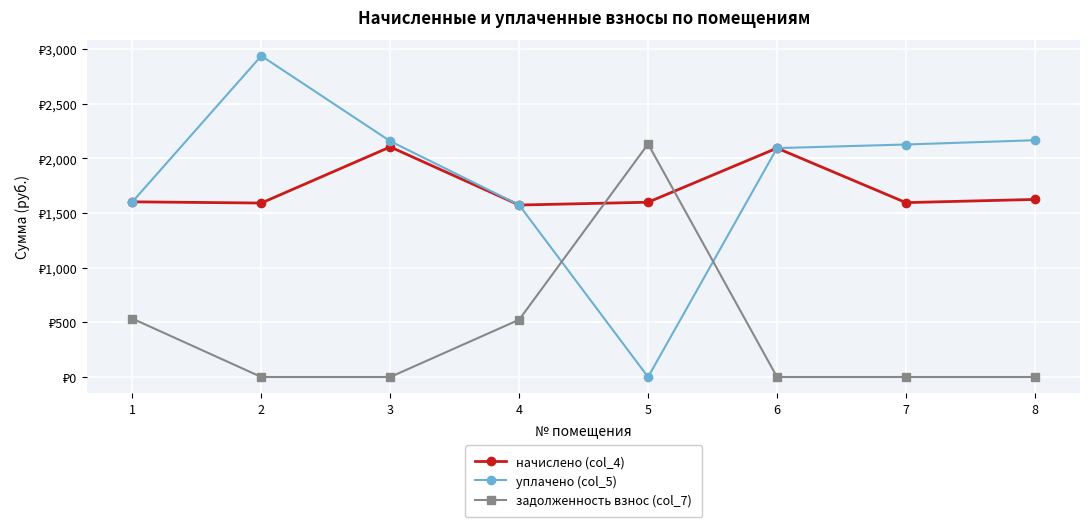

What value does the уплачено (col_5) series have at 2?

2937.0